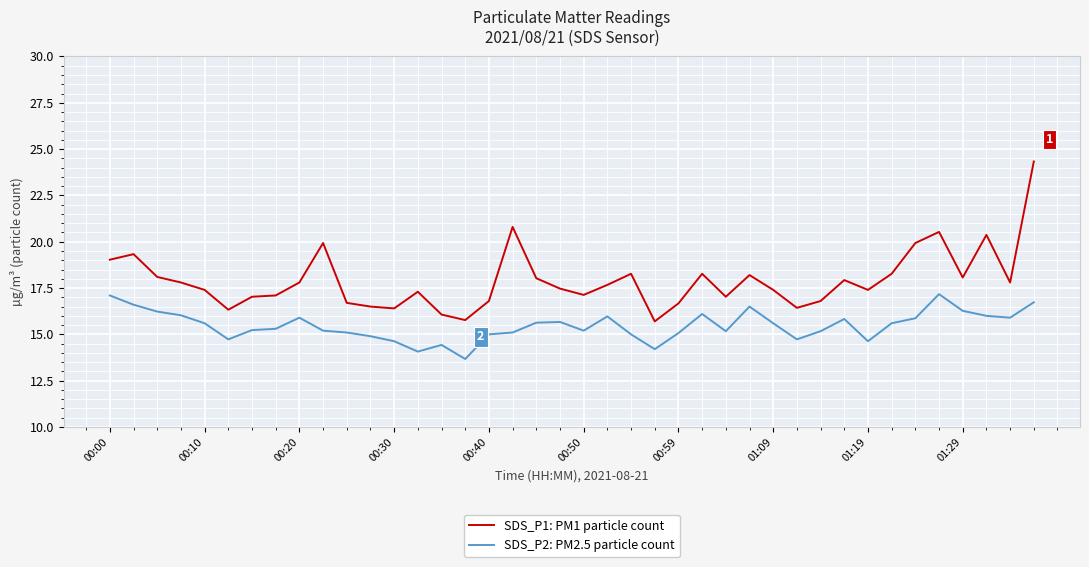

True or false: SDS_P2: PM2.5 particle count and SDS_P1: PM1 particle count cross at least once.

False